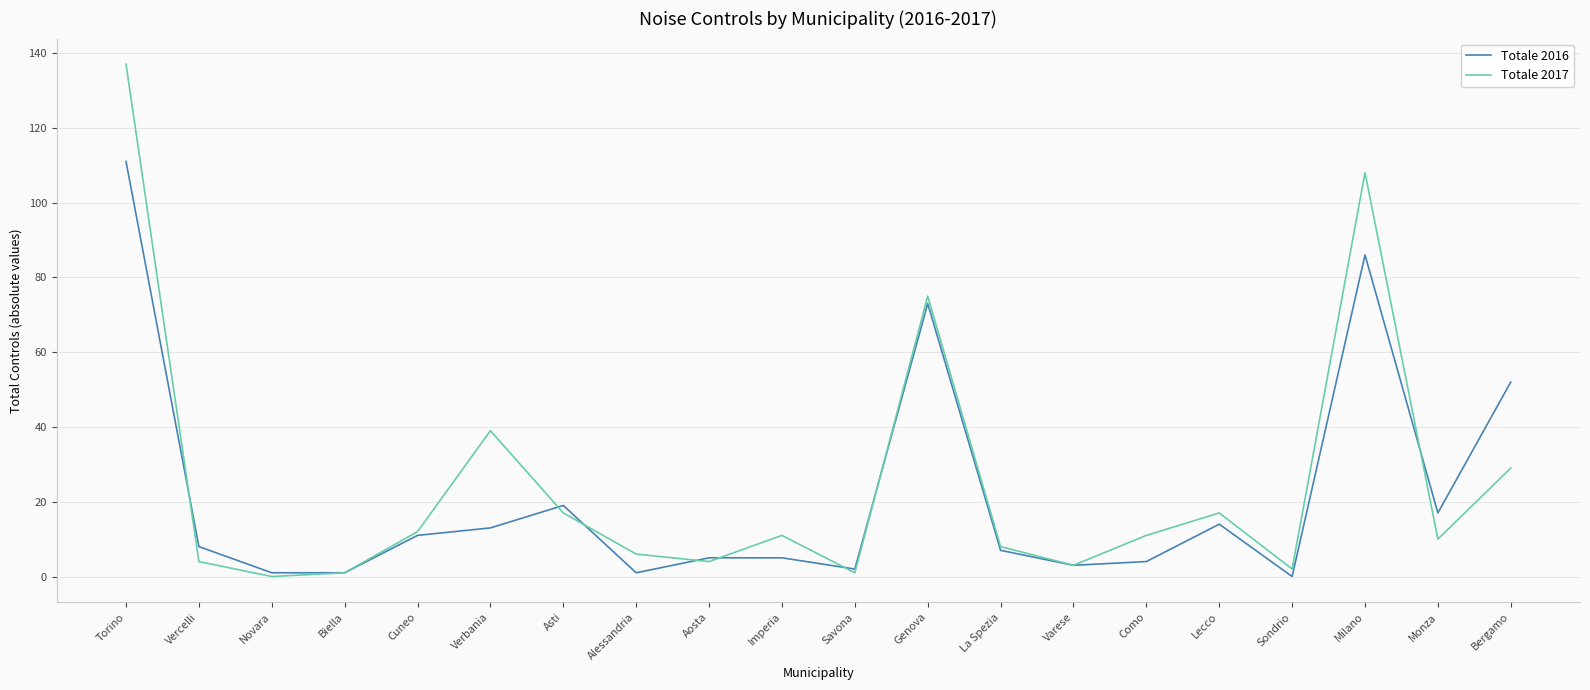

Which series changed the most between Vercelli and Bergamo?

Totale 2016